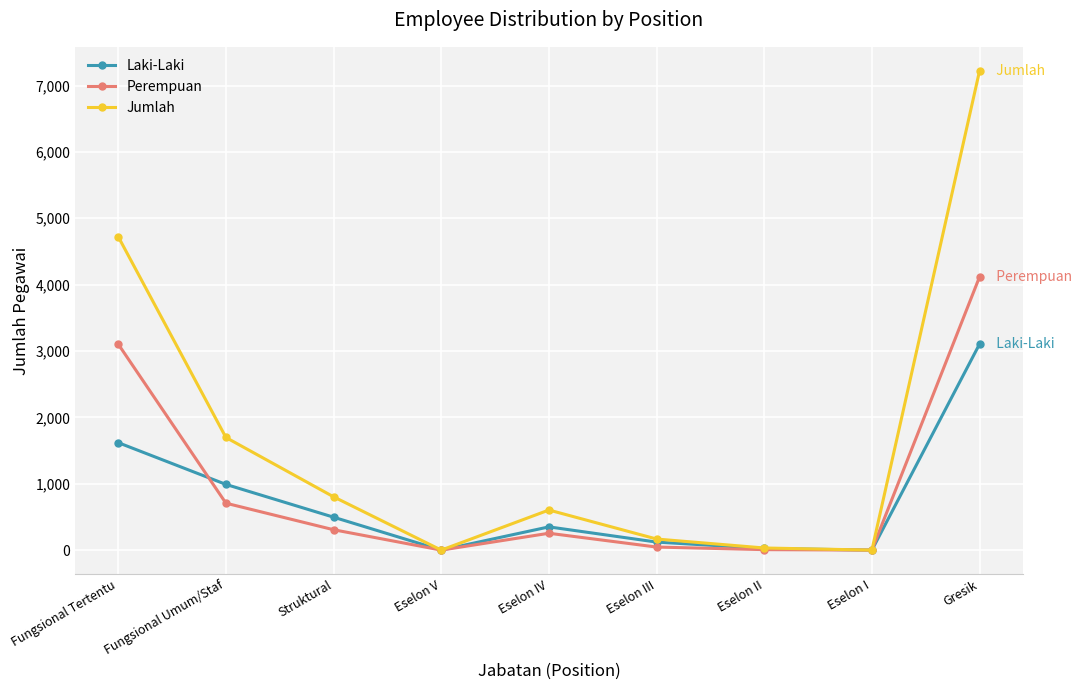

In Perempuan, how many points are higher than both neighbors (excluding endpoints)?

1